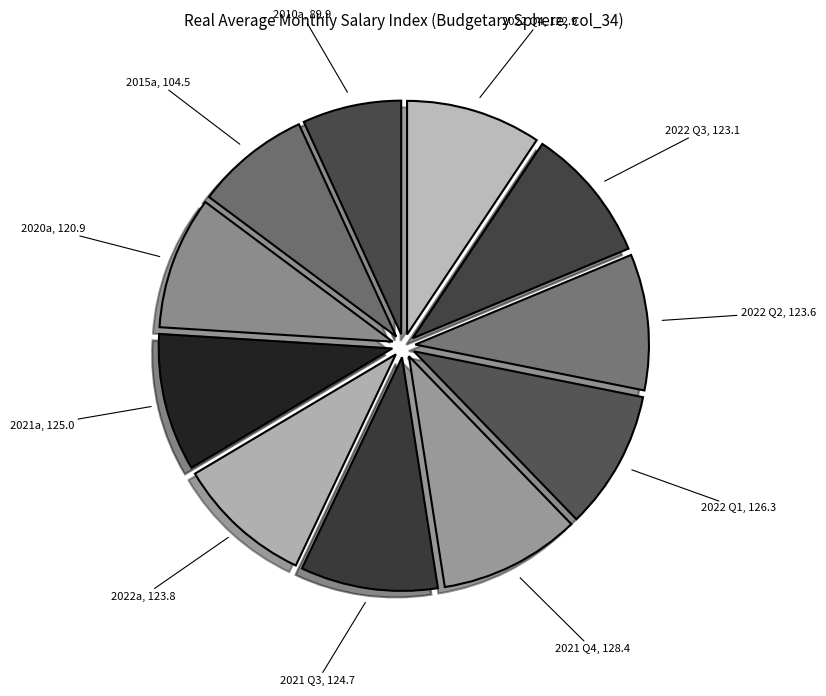

Approximately how many times larger is the value at 2021 Q4 compared to 2021a?

1.0